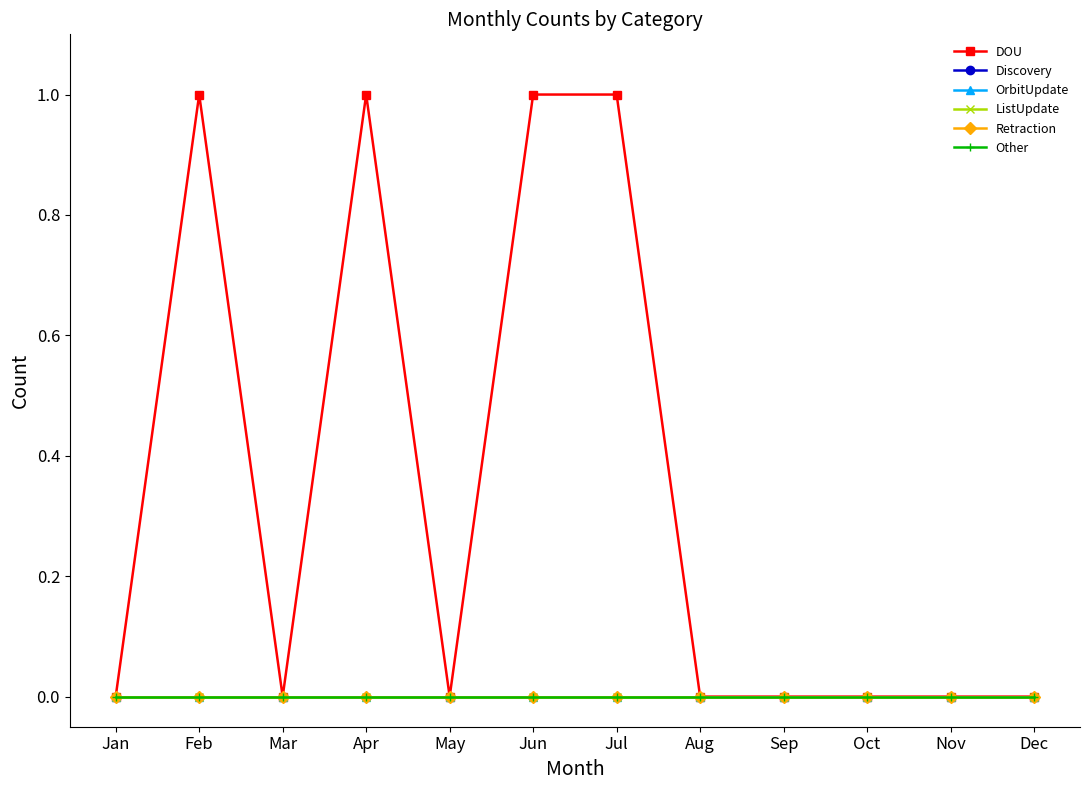

The DOU series shows 0 at Aug. True or false?

True